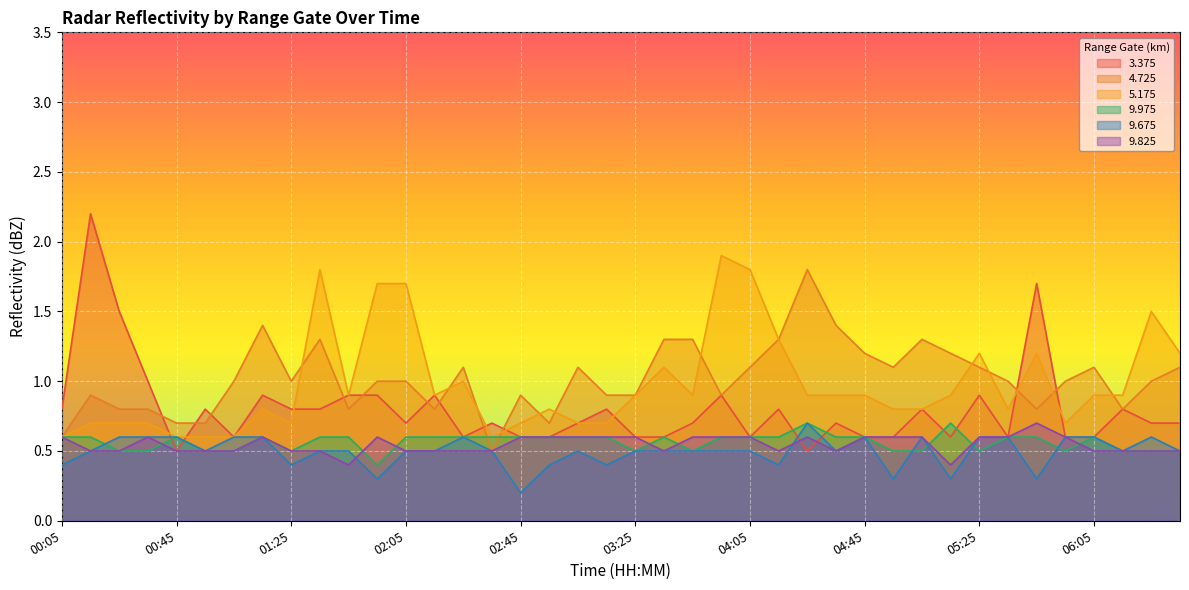

Rank the categories by 3.375 value from highest to lowest.

00:15, 05:45, 00:25, 00:35, 01:15, 01:45, 01:55, 02:15, 03:55, 05:25, 00:05, 00:55, 01:25, 01:35, 03:15, 04:15, 05:05, 06:15, 02:05, 02:35, 03:05, 03:45, 04:35, 06:25, 06:35, 01:05, 02:25, 02:45, 02:55, 03:25, 03:35, 04:05, 04:45, 04:55, 05:15, 05:35, 05:55, 06:05, 00:45, 04:25